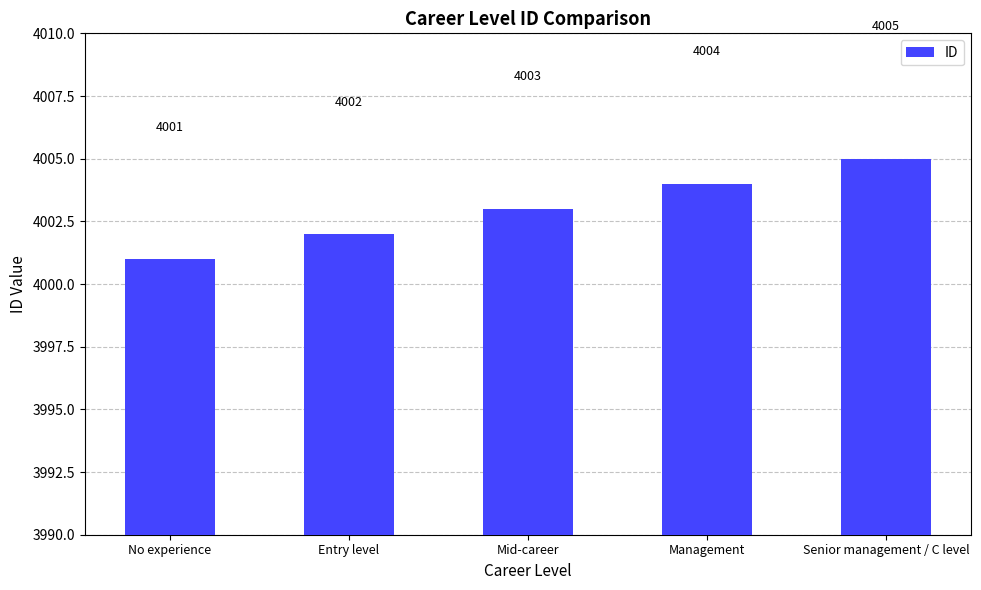

What is the label of the 3rd bar from the right?

Mid-career